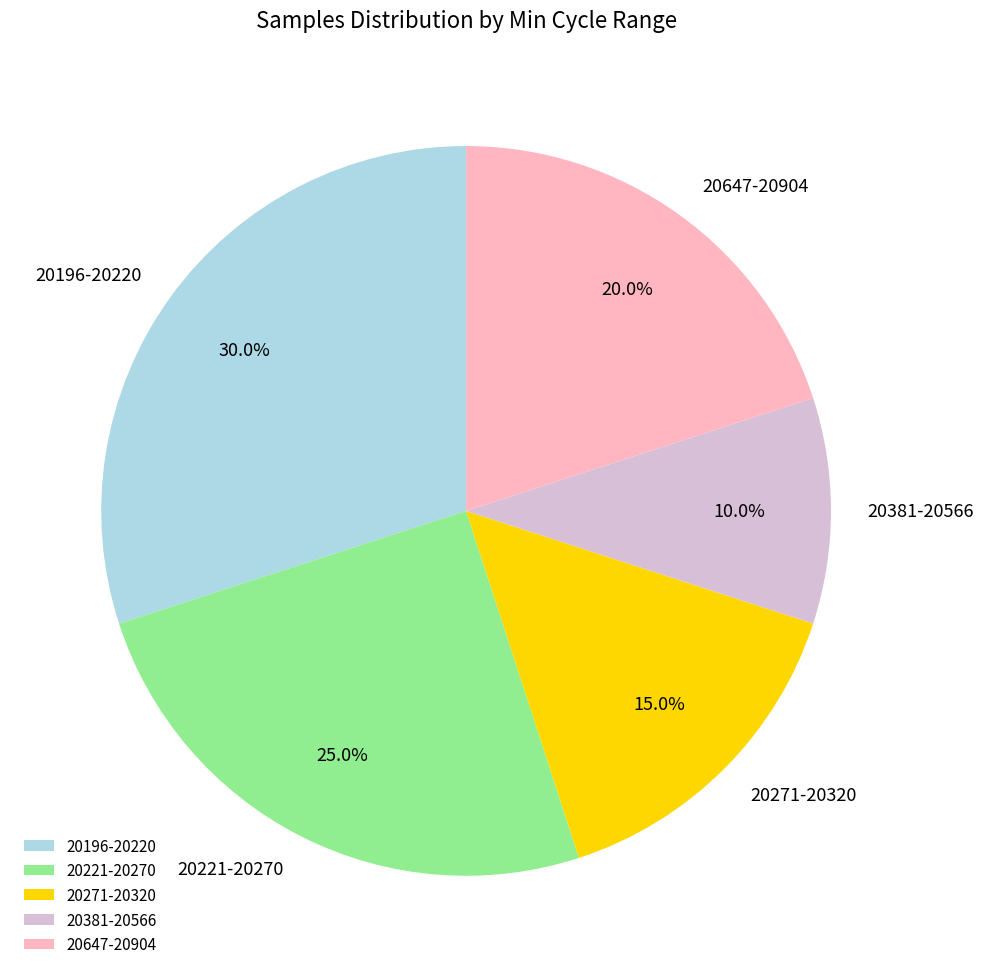

Between 20221-20270 and 20196-20220, which is larger?

20196-20220